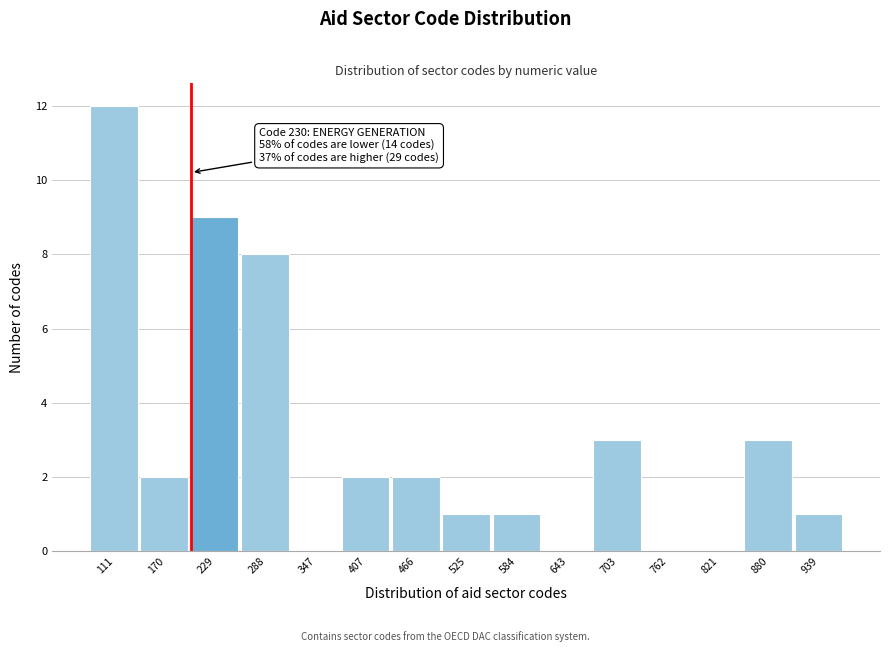

Reading left to right, list all the values displayed in this chart.

111=12	170=2	229=9	288=8	347=0	407=2	466=2	525=1	584=1	643=0	703=3	762=0	821=0	880=3	939=1